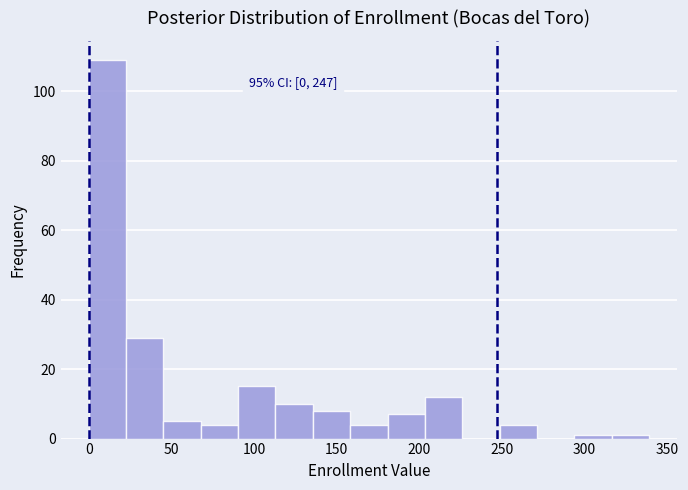

Over which range of the x-axis is the bar tallest?

0 to 25